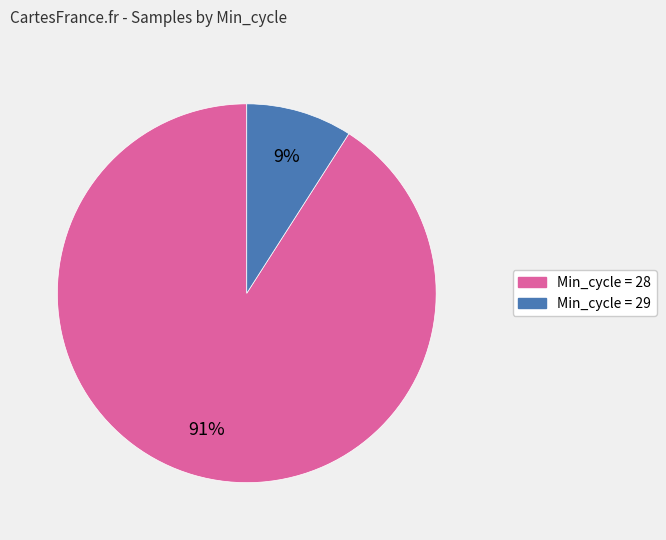

To the nearest percent, what is the average slice percentage?

50%